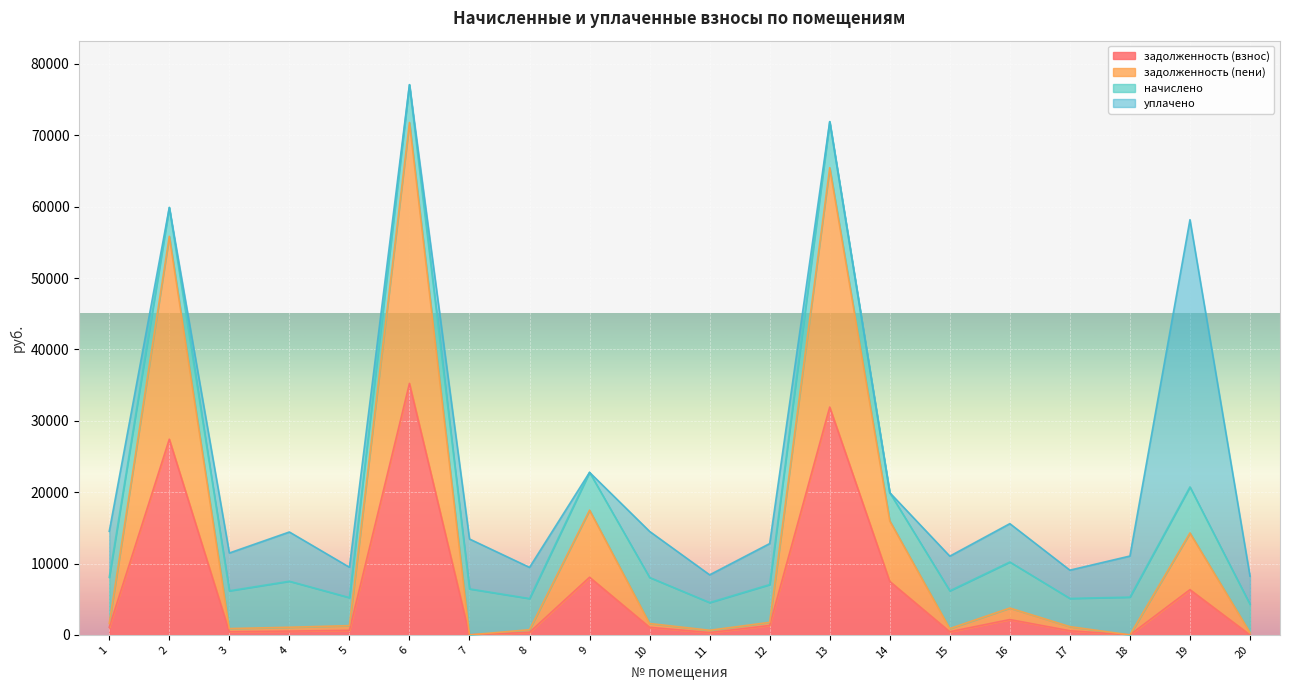

How many values in the задолженность (взнос) series exceed 1063?

10